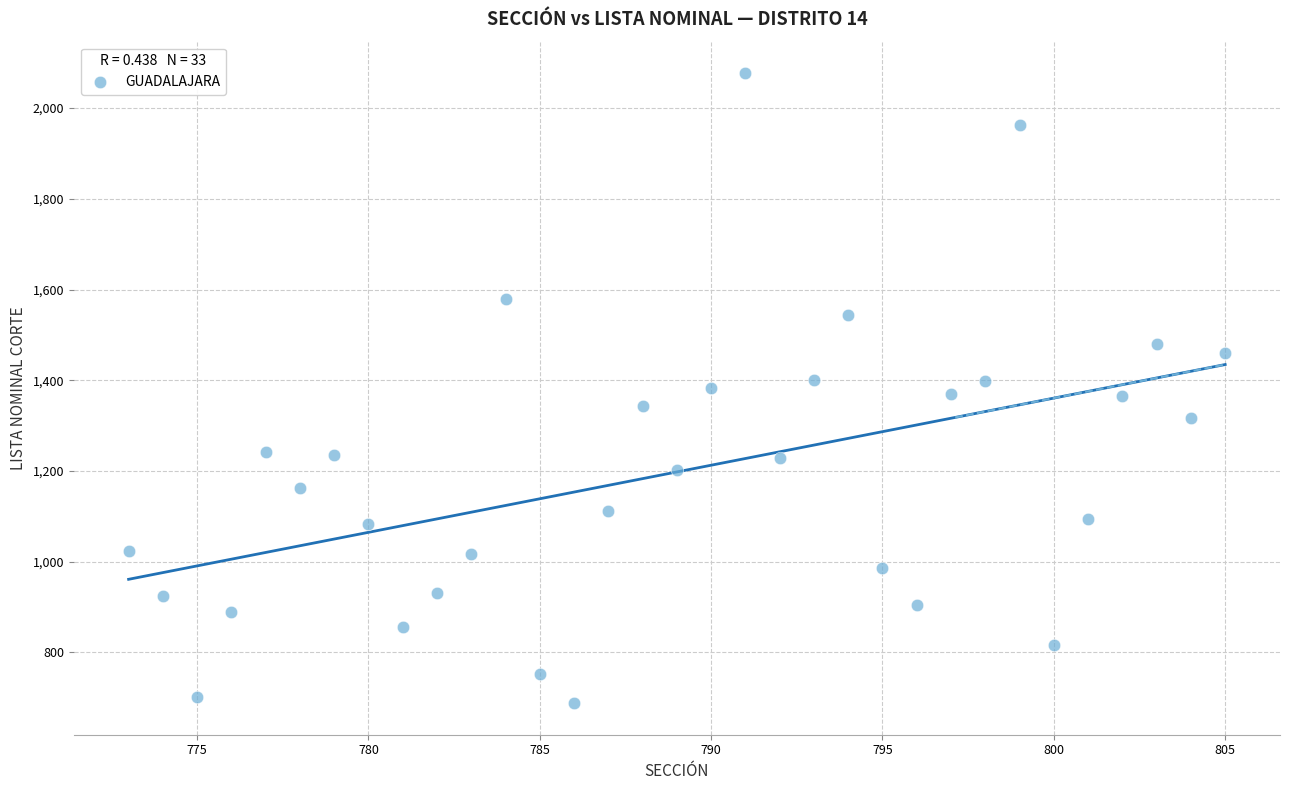

What is the range of Y values (max minus min)?

1389